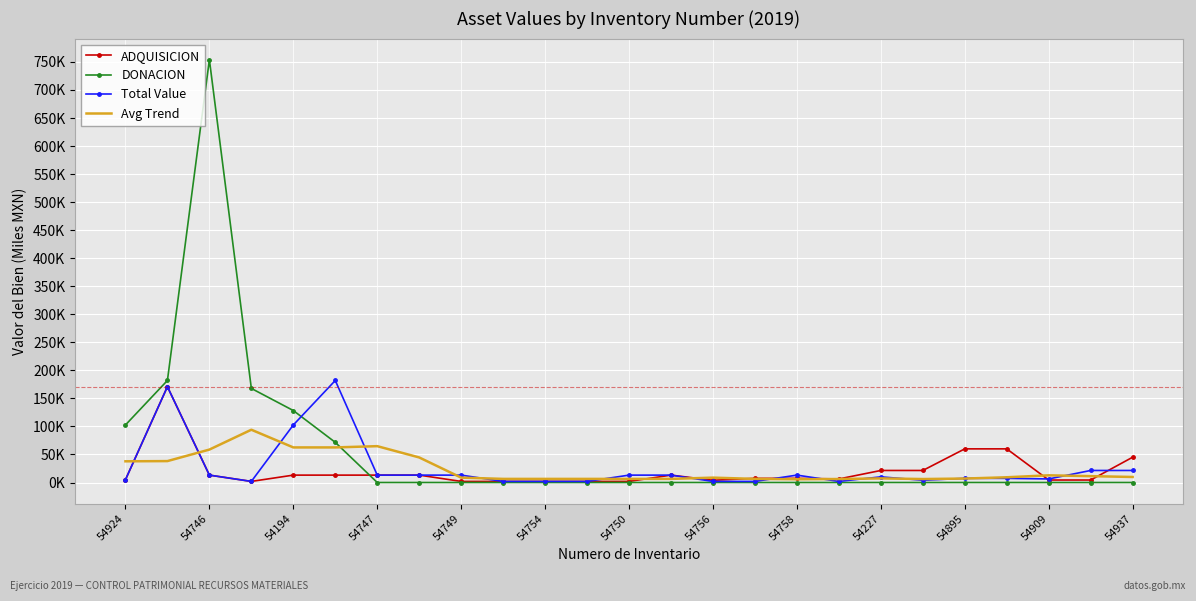

At how many categories does at least one series exceed 462?

1